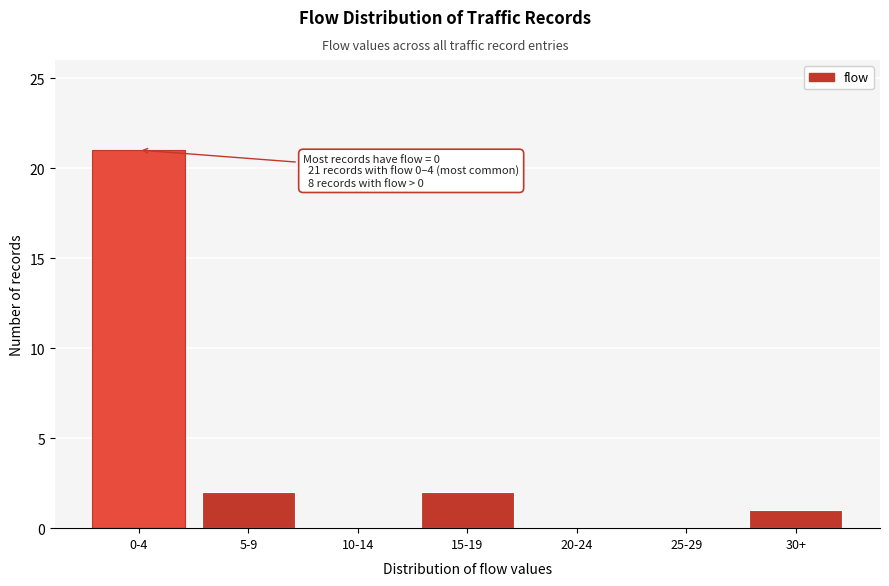

Reading right to left, transcribe all the data shown in this chart.

30+=1	25-29=0	20-24=0	15-19=2	10-14=0	5-9=2	0-4=21